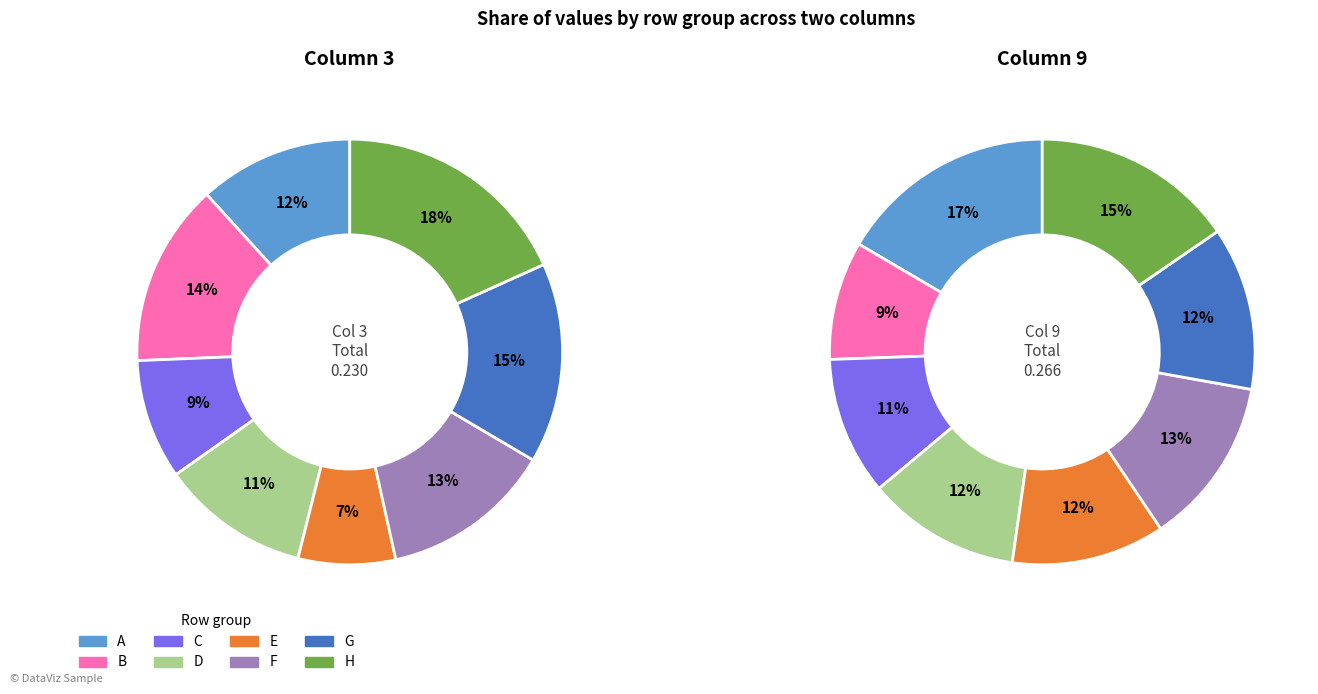

Which slice is the largest?

A